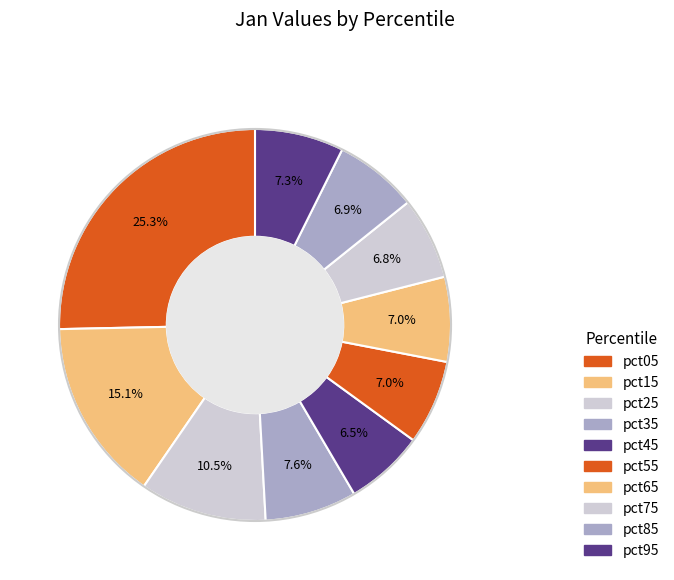

What is the change in value from pct05 to pct85?

-2.8